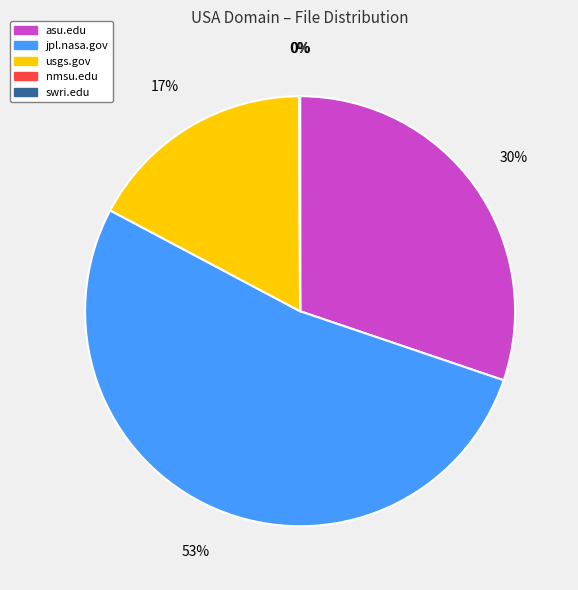

Which slice is the largest?

jpl.nasa.gov